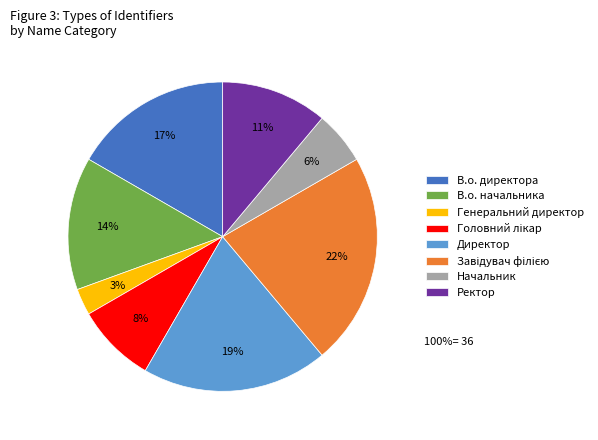

Which has a higher value, Генеральний директор or Начальник?

Начальник